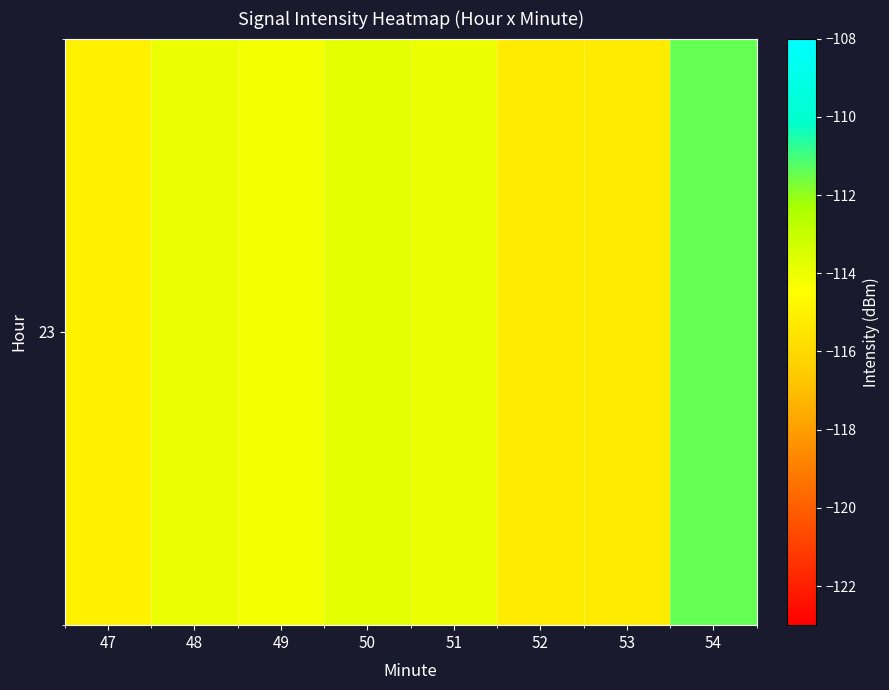

What is the sum of all values?

-912.7